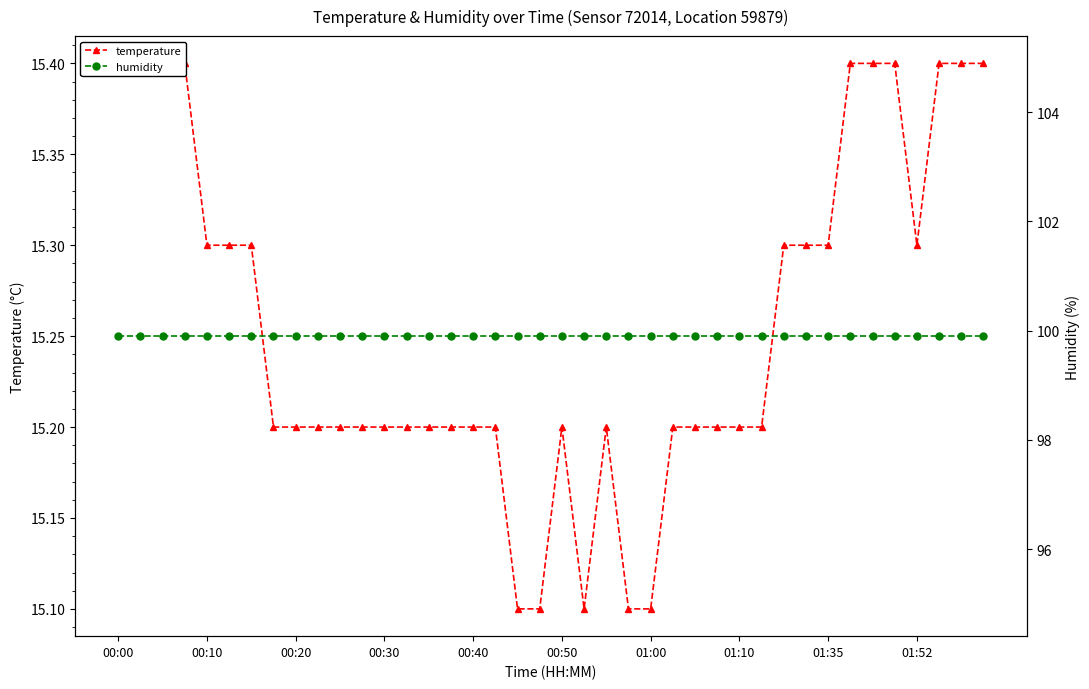

At which category is the sum across all series the highest?

00:00